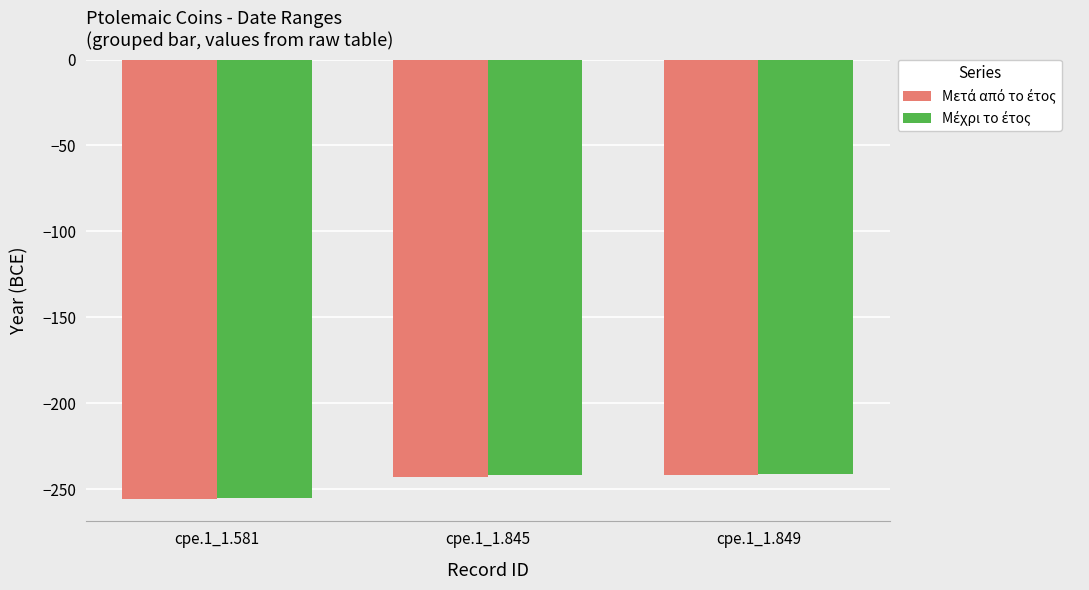

What is the total value across all series at cpe.1_1.581?

-511